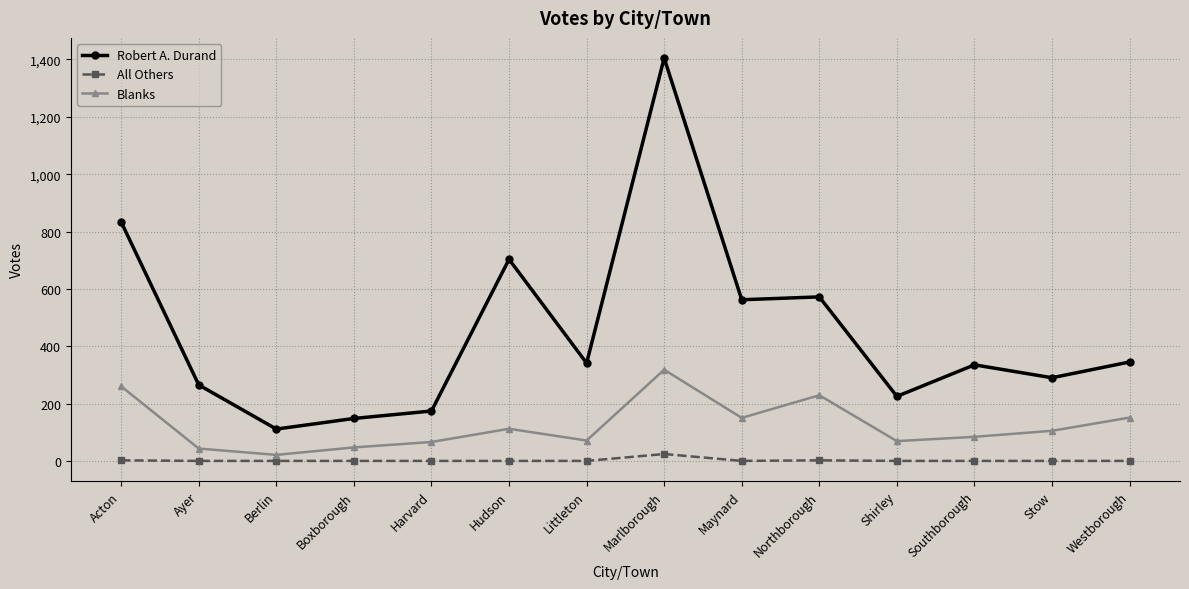

Rank the series by their maximum value, from highest to lowest.

Robert A. Durand, Blanks, All Others